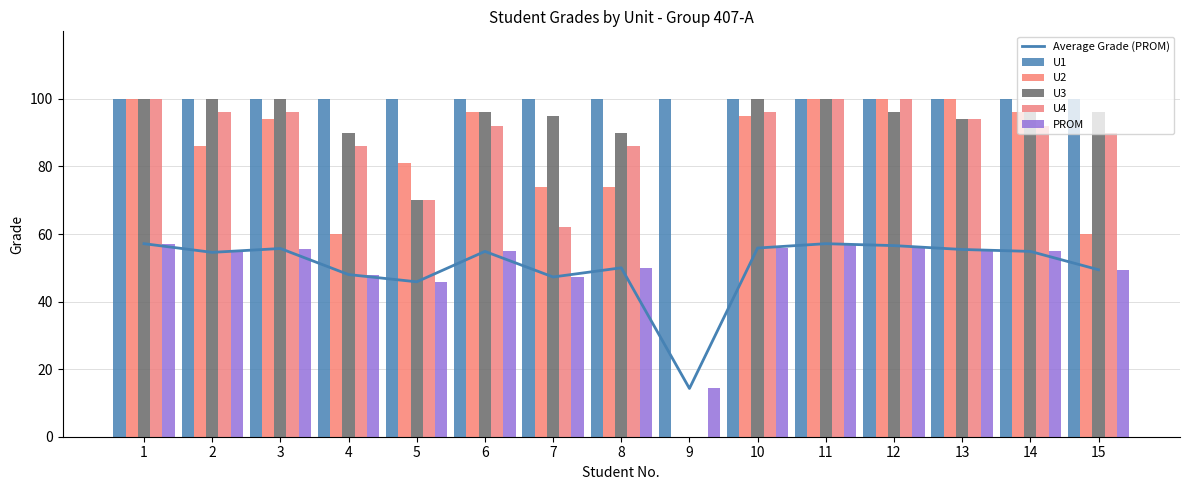

The value of U4 at 15 is 90.0. True or false?

True